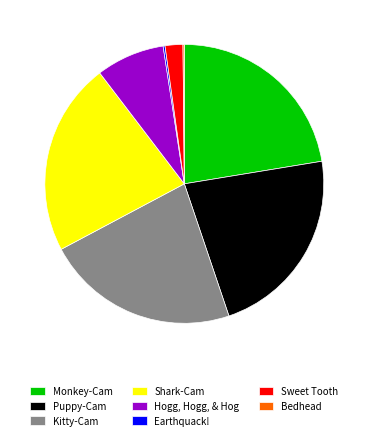

Is Hogg, Hogg, & Hog the majority of the pie?

No